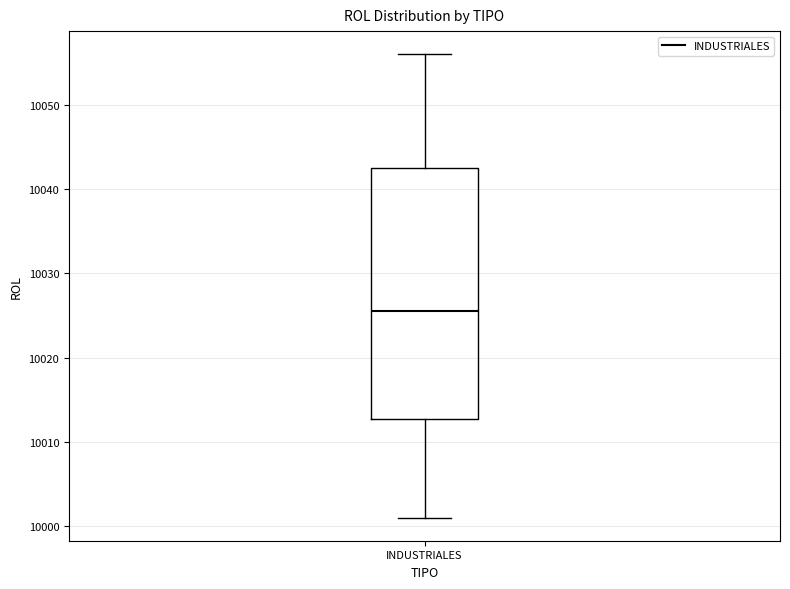

Transcribe this box plot: give where the median line is, the range the box spans, and where the two whiskers end, as read against the y-axis. The values are not printed on the chart, so give them approximately, as read against the axis.

median 10026, box 10013 to 10043, whiskers 10001 to 10056